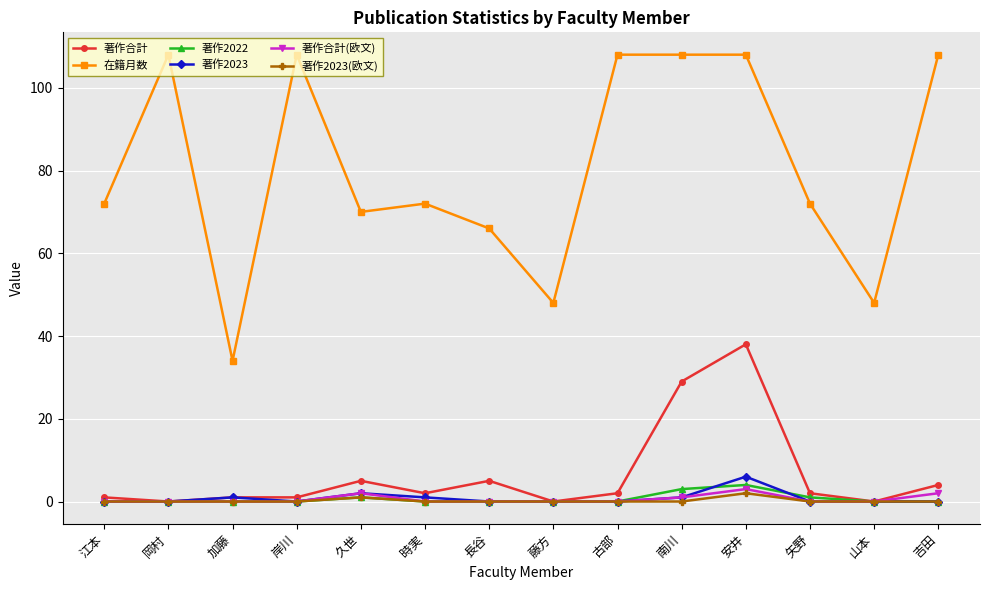

The 在籍月数 series shows 43 at 矢野. True or false?

False